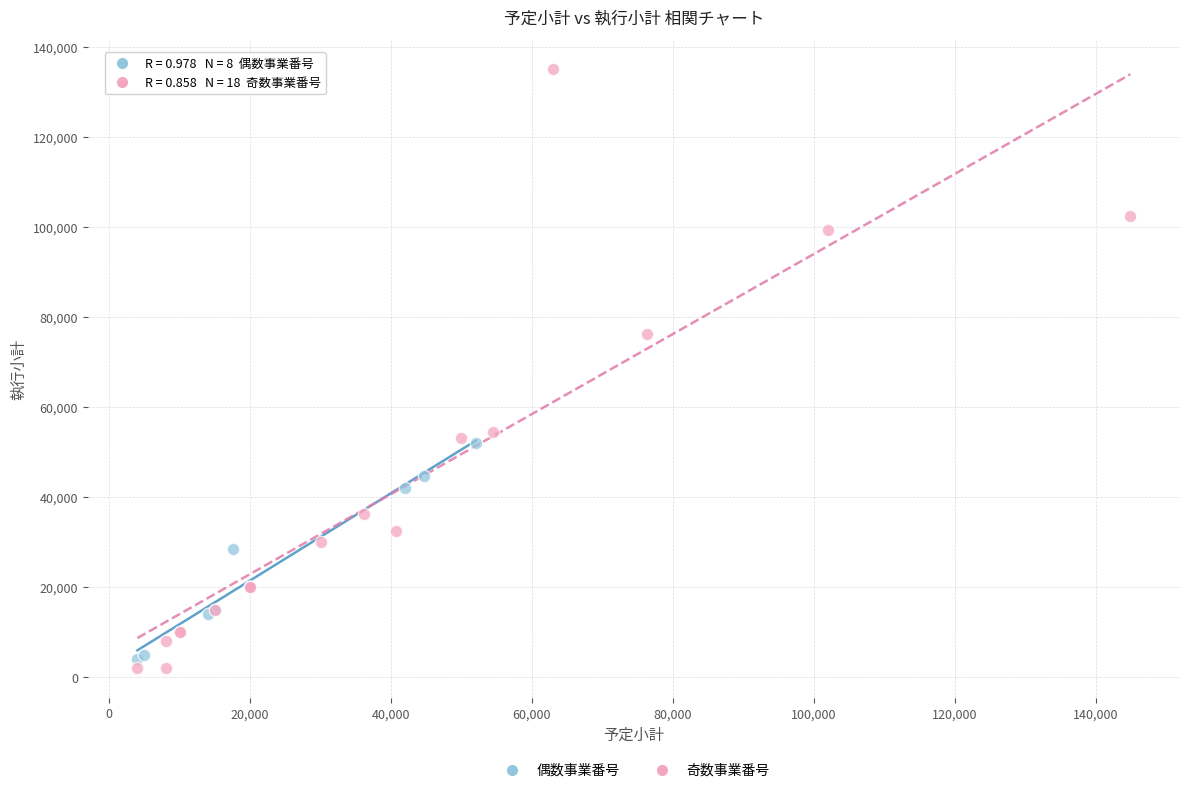

Which series reaches the maximum Y coordinate?

奇数事業番号